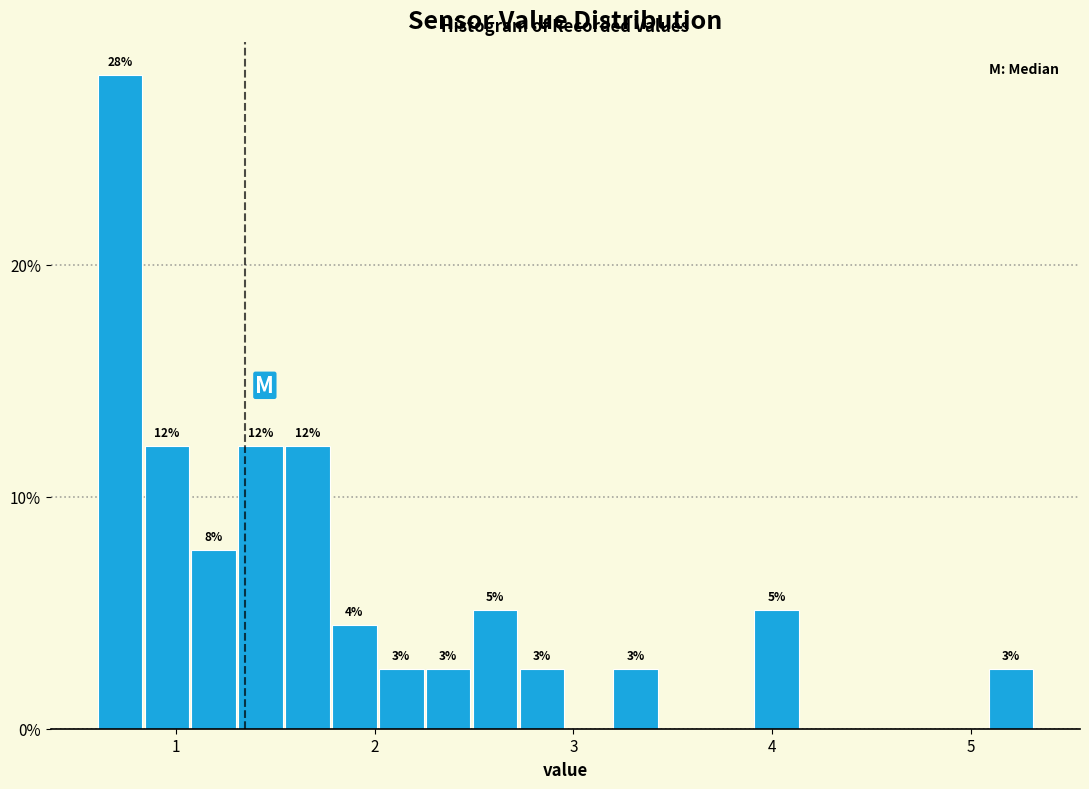

Around what value on the x-axis is the tallest bar? Give the approximate position of its centre, as read against the axis.

0.7